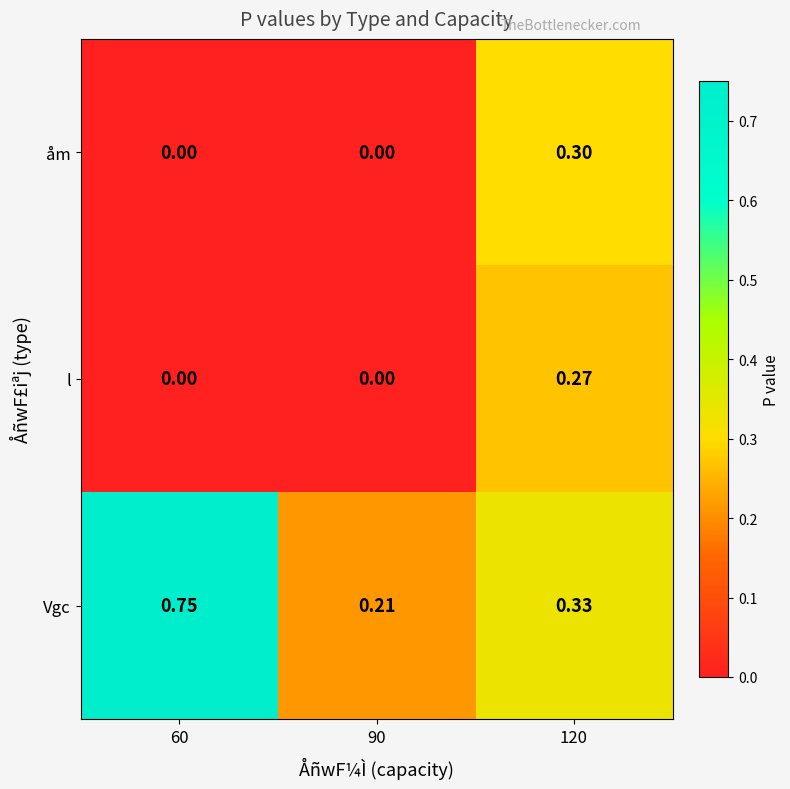

List the series in order of their peak value, highest first.

Vgc, åm, l